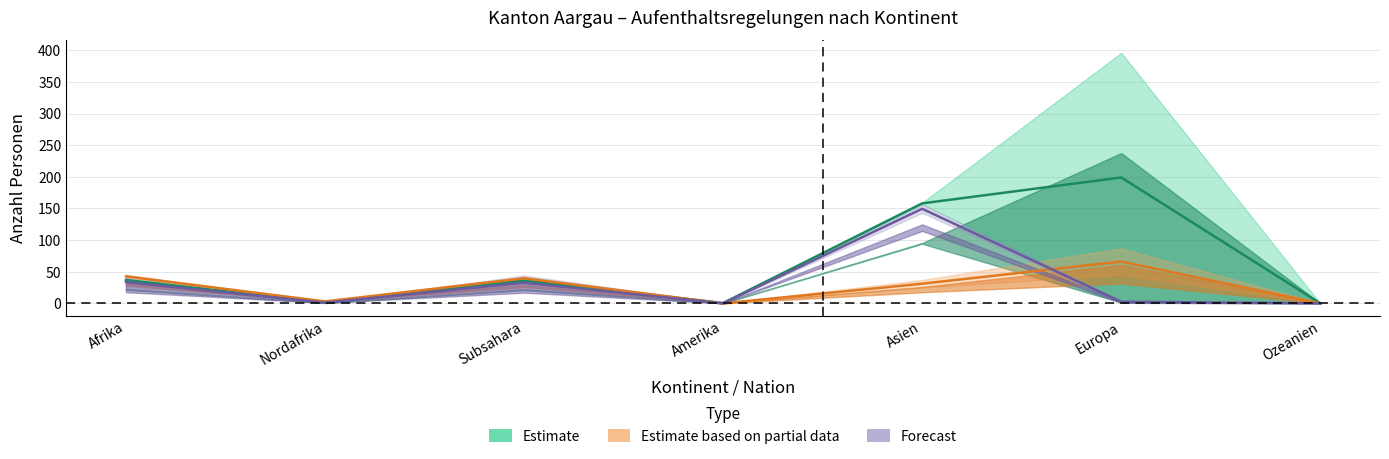

True or false: Forecast and Estimate cross at least once.

False